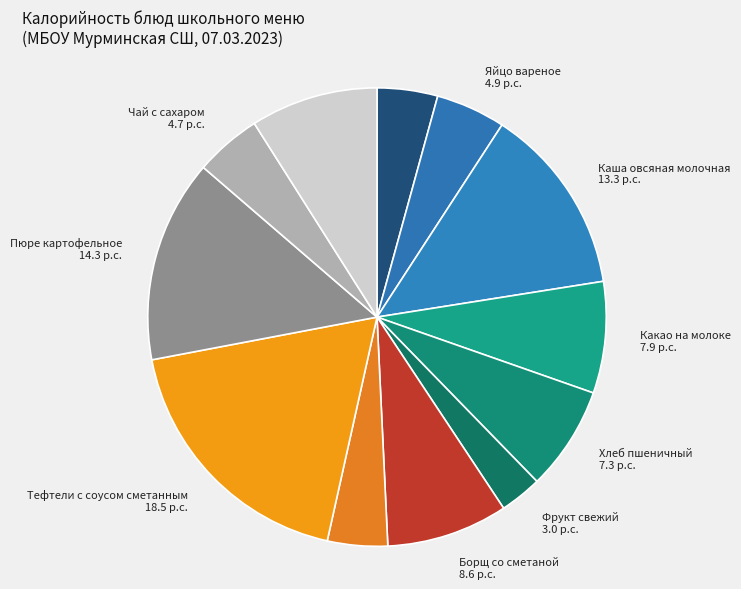

Does any single category account for the majority?

No